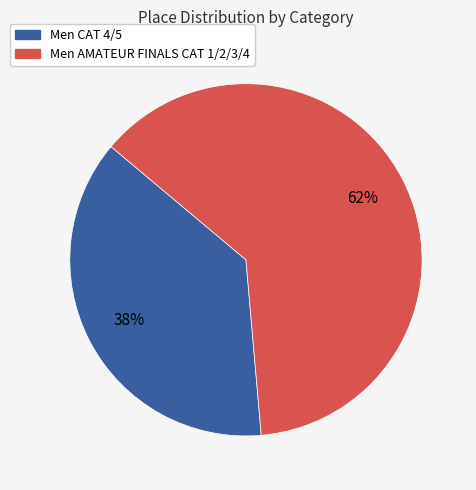

How many segments does this pie chart have?

2